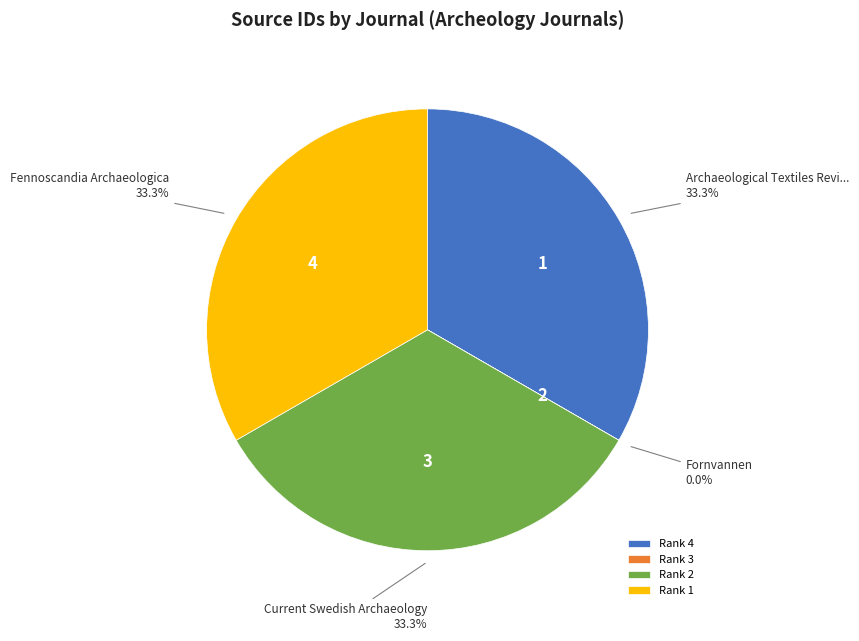

To the nearest percent, what is the average slice percentage?

25%